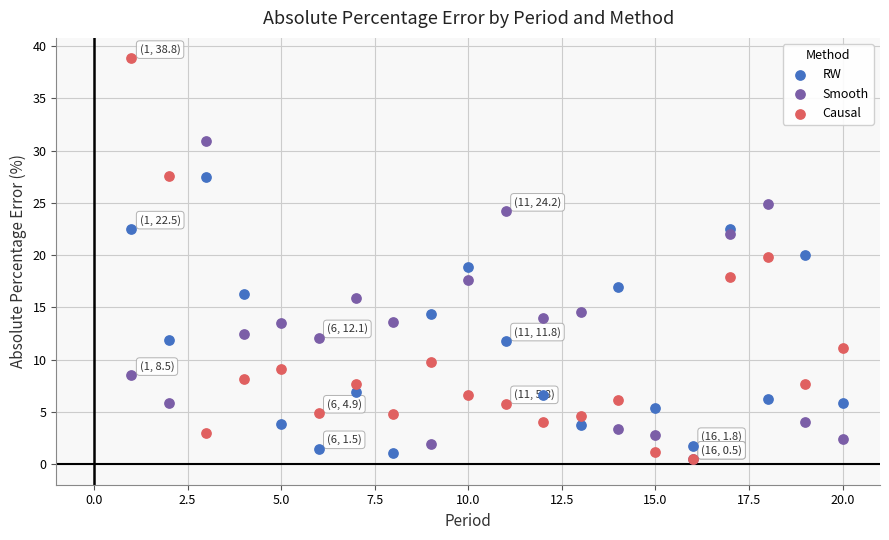

Which series contains the highest Y value?

Causal